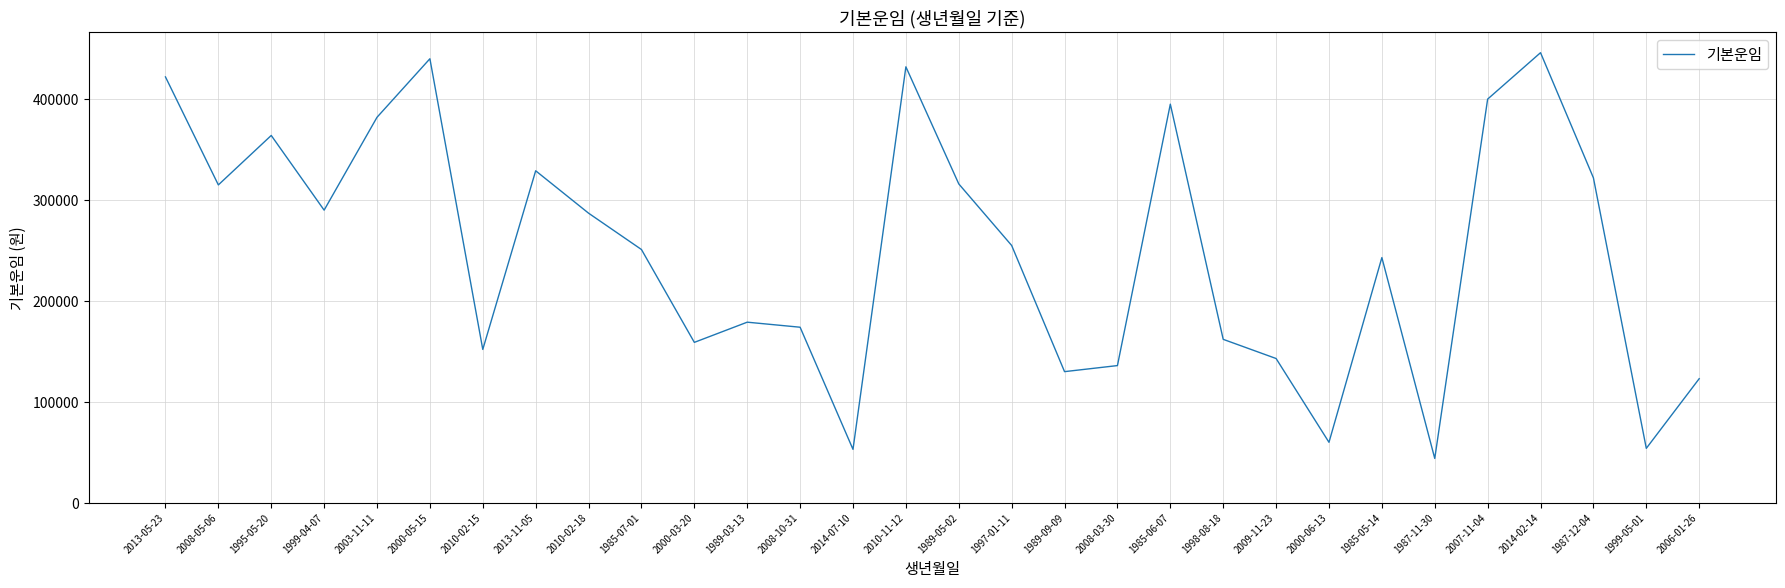

The chart shows a value of 123236 at 2003-11-11. True or false?

False